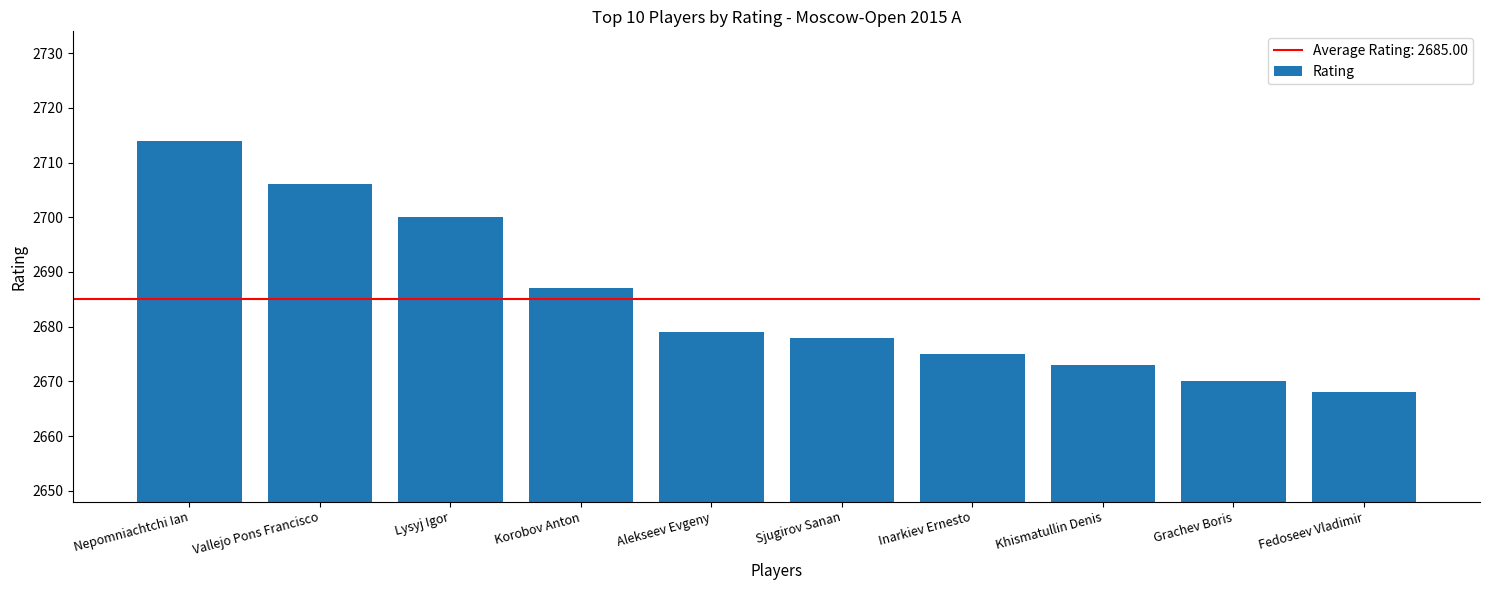

What is the change in value from Alekseev Evgeny to Inarkiev Ernesto?

-4